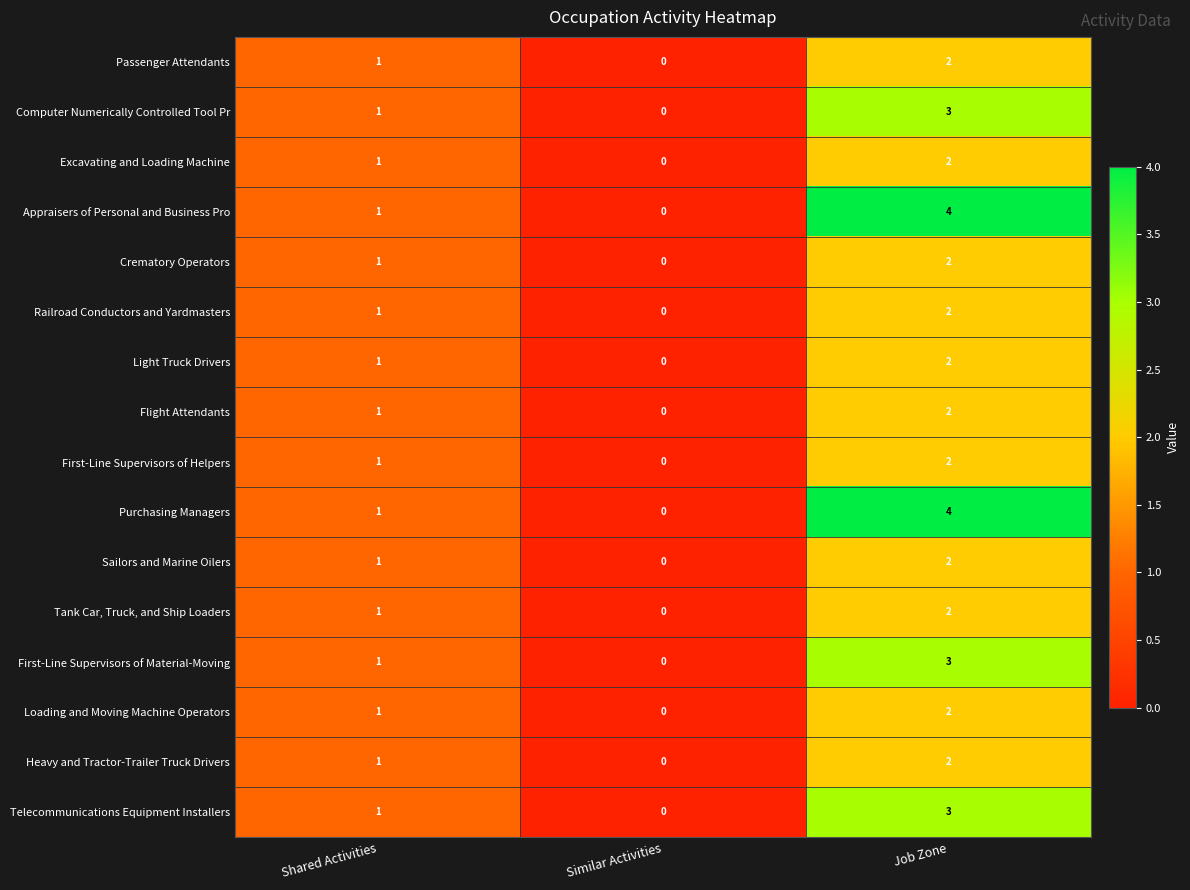

What is the sum of all Heavy and Tractor-Trailer Truck Drivers values?

3